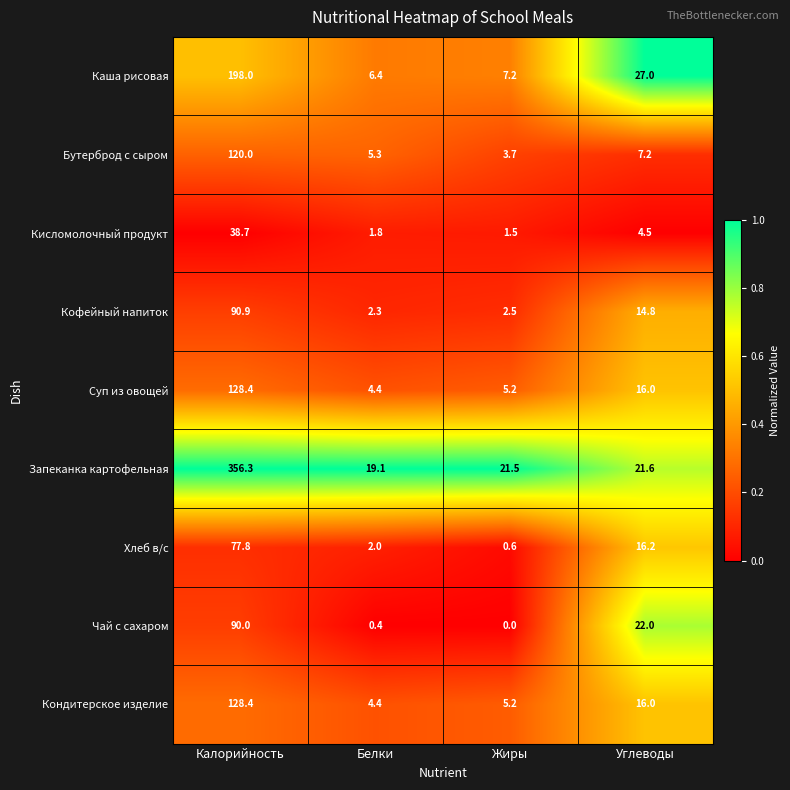

The value of Кофейный напиток at Калорийность is 90.9. True or false?

True